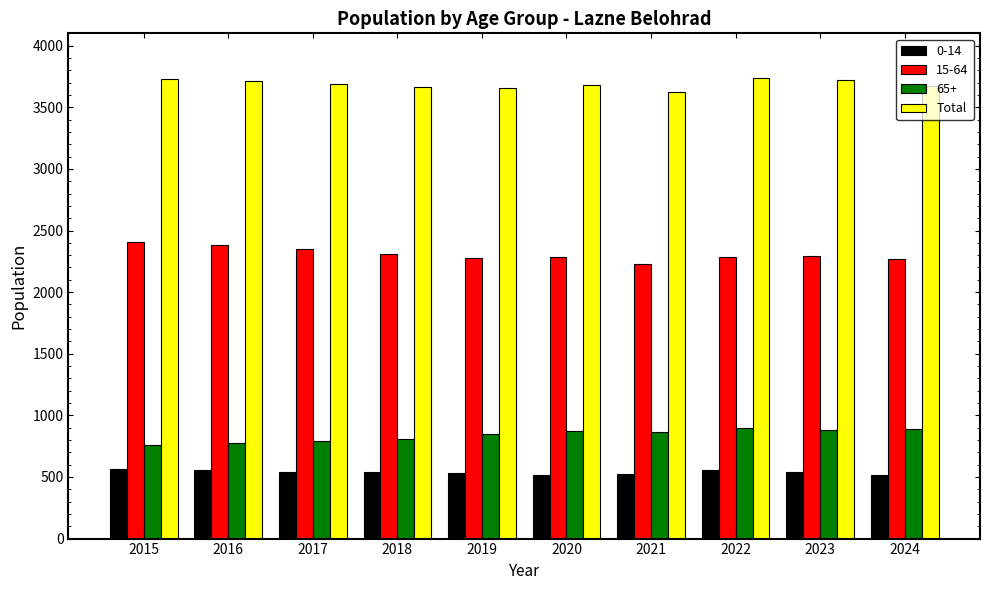

What is the maximum value for 65+?

894